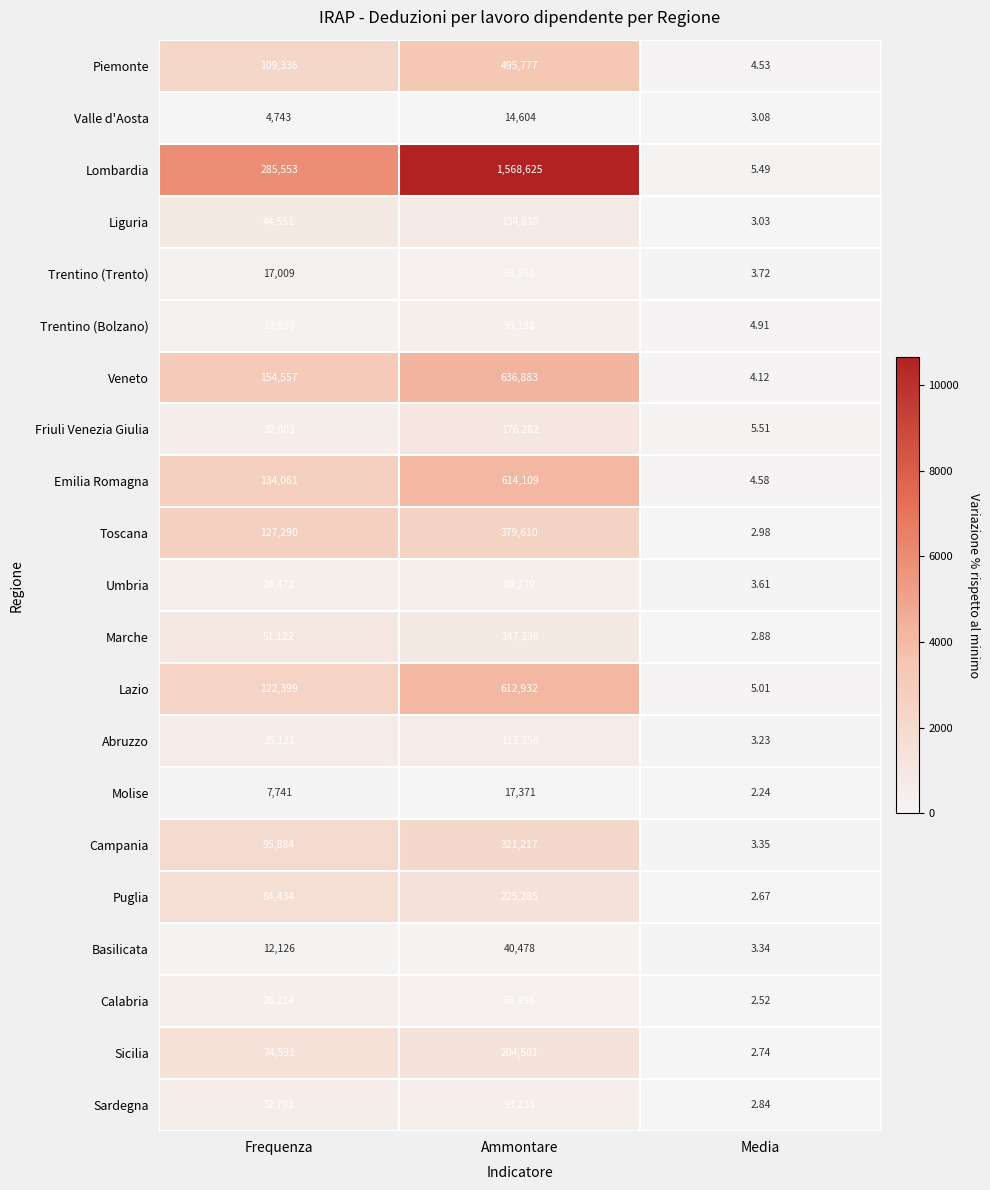

At which category does the chart reach its minimum across all series?

Media